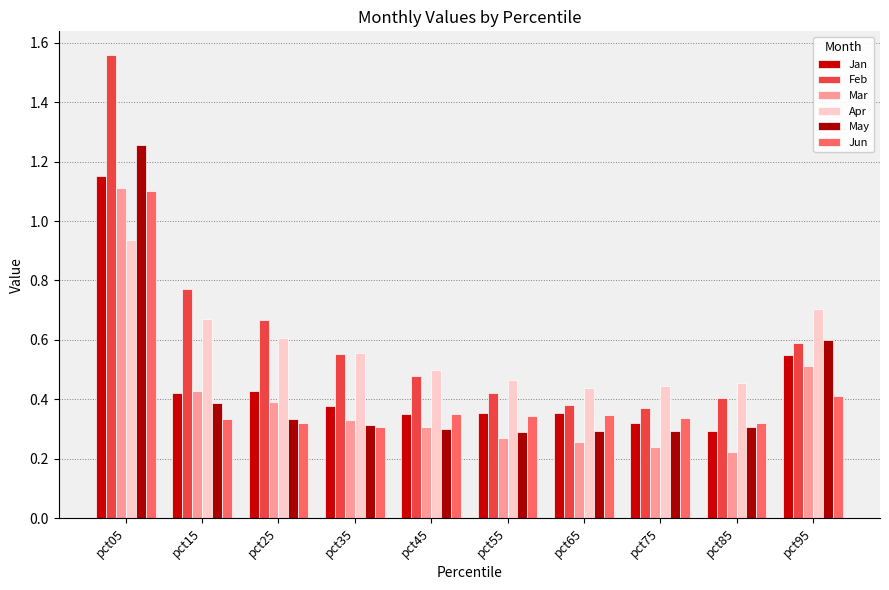

Reading left to right, transcribe all the data shown in this chart.

Jan: 1.2	0.4	0.4	0.4	0.4	0.4	0.4	0.3	0.3	0.5
Feb: 1.6	0.8	0.7	0.6	0.5	0.4	0.4	0.4	0.4	0.6
Mar: 1.1	0.4	0.4	0.3	0.3	0.3	0.3	0.2	0.2	0.5
Apr: 0.9	0.7	0.6	0.6	0.5	0.5	0.4	0.4	0.5	0.7
May: 1.3	0.4	0.3	0.3	0.3	0.3	0.3	0.3	0.3	0.6
Jun: 1.1	0.3	0.3	0.3	0.4	0.3	0.3	0.3	0.3	0.4